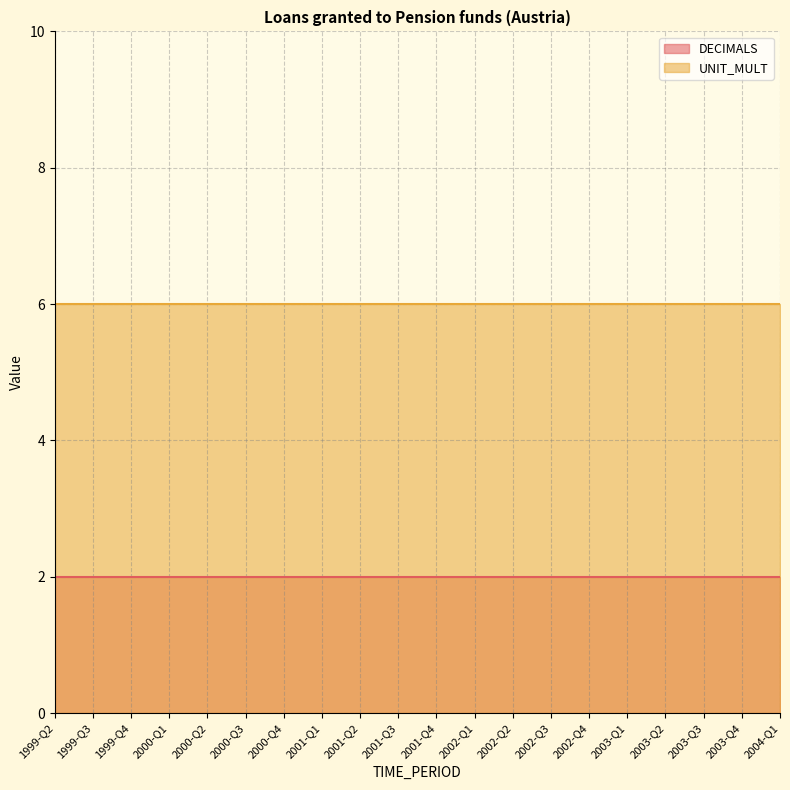

What is the total value across all series at 1999-Q3?

8